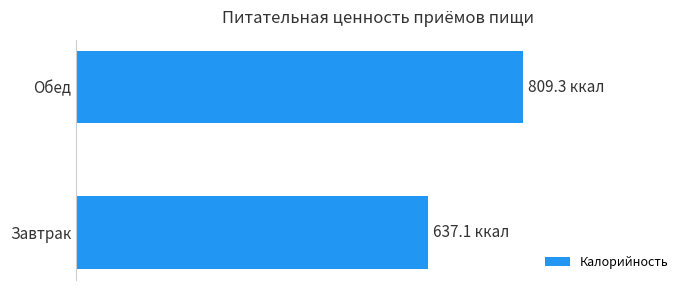

How many bars are there in total?

2